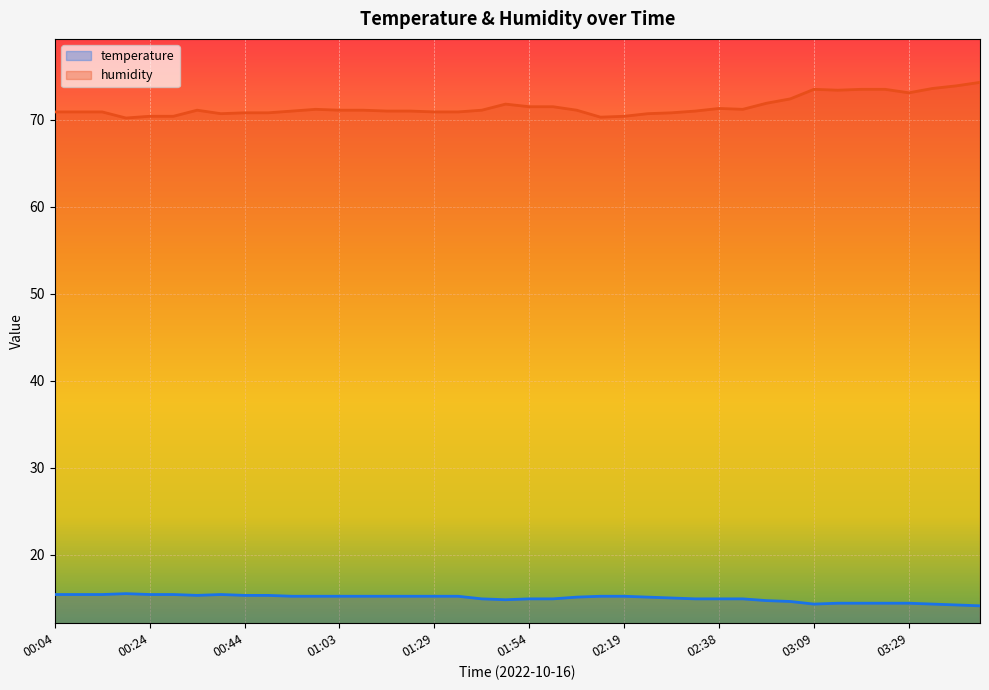

What is the spread (max minus min) of values at 00:19?

54.7